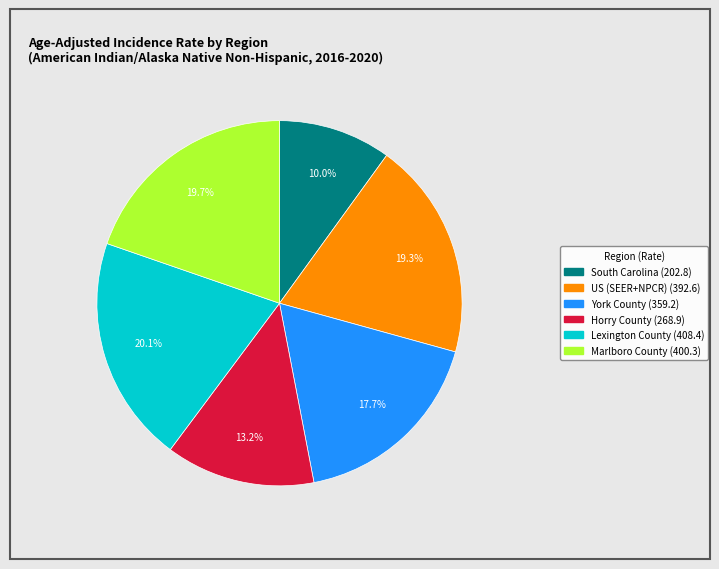

What is the smallest slice in the pie chart?

South Carolina